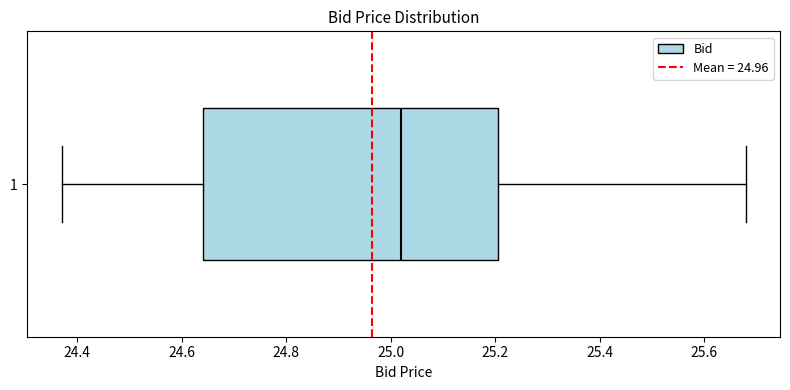

Transcribe this box plot: give where the median line is, the range the box spans, and where the two whiskers end, as read against the x-axis. The values are not printed on the chart, so give them approximately, as read against the axis.

median 25.02, box 24.64 to 25.20, whiskers 24.38 to 25.68